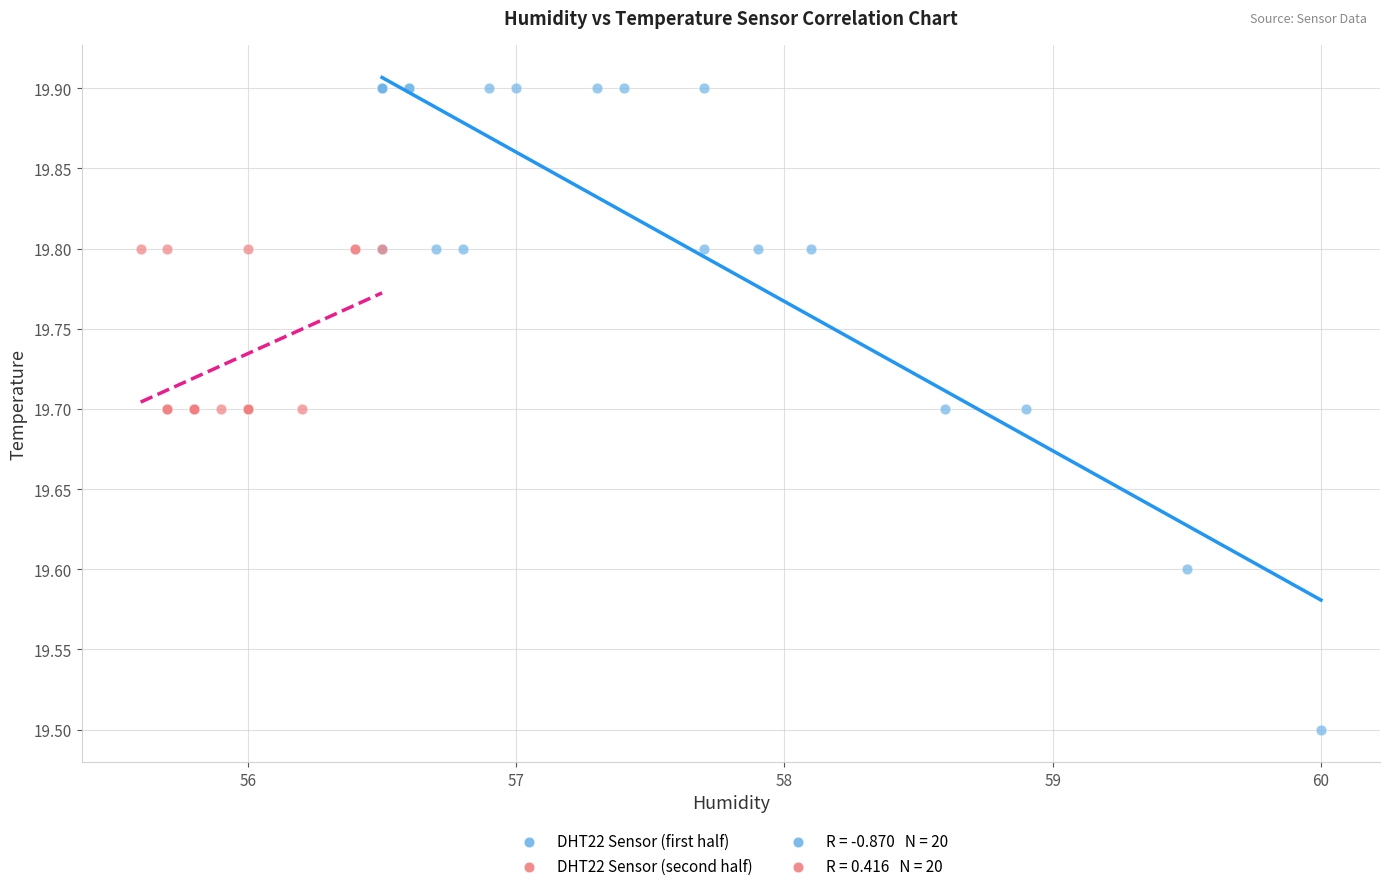

Which series reaches the maximum Y coordinate?

DHT22 Sensor (first half)